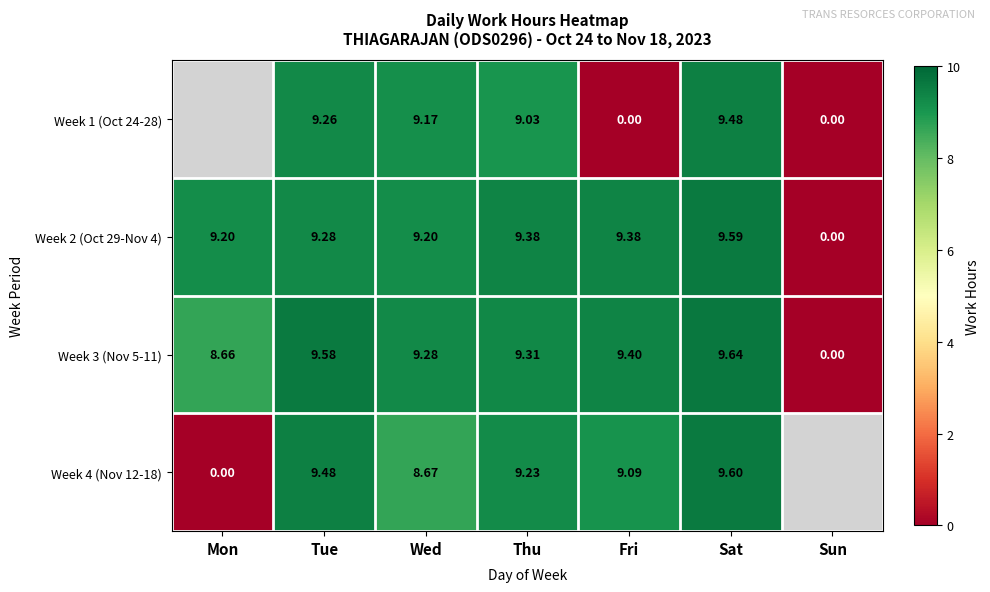

Is the value of Week 3 (Nov 5-11) at Mon greater than the value of Week 1 (Oct 24-28) at Sun?

Yes